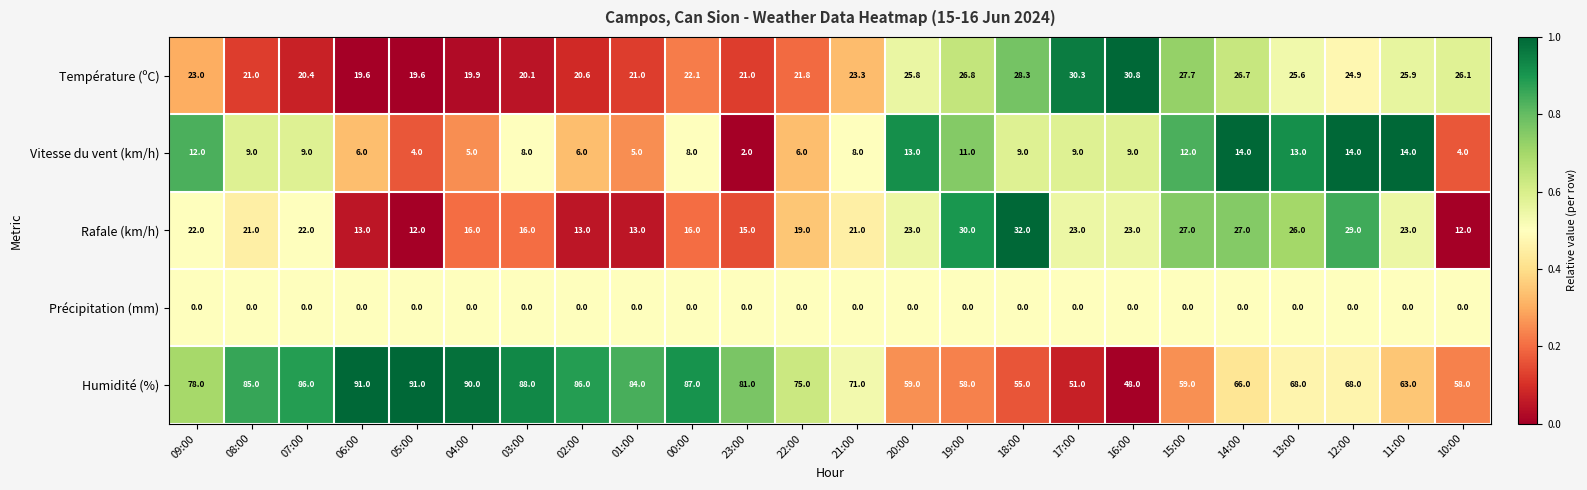

True or false: Vitesse du vent (km/h) has a value of 1.1 at 05:00.

False